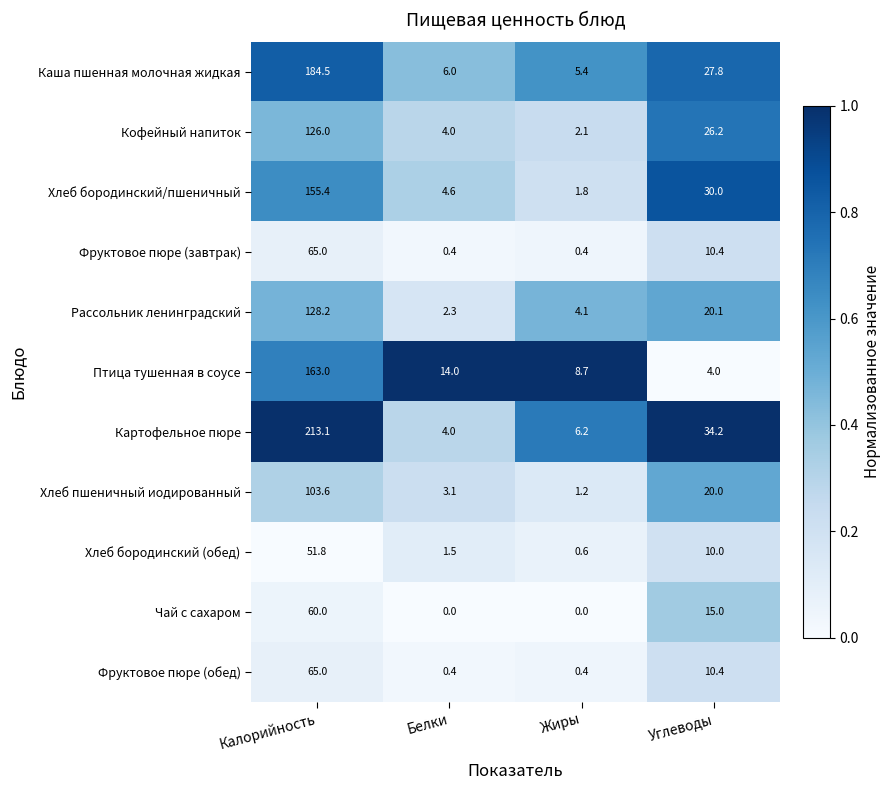

Between Белки and Жиры, which series saw the biggest shift?

Птица тушенная в соусе